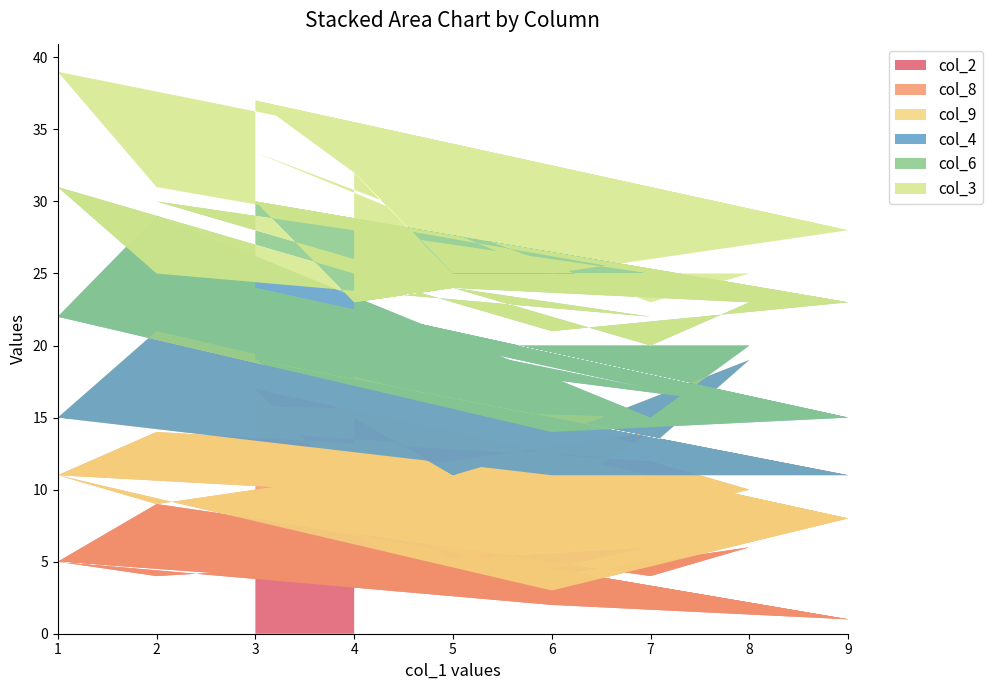

Reading left to right, what are all the values shown in this chart?

col_2: 3=8	9=1	1=5	2=4	7=6	5=3	4=7	3=8	9=1	6=2	1=5	2=9	7=4	8=6	5=3	4=7
col_8: 3=9	9=7	1=6	2=5	7=8	5=2	4=3	3=9	9=7	6=1	1=6	2=5	7=8	8=4	5=2	4=3
col_9: 3=2	9=3	1=4	2=7	7=1	5=6	4=5	3=2	9=3	6=8	1=4	2=7	7=1	8=9	5=6	4=5
col_4: 3=5	9=4	1=7	2=8	7=2	5=9	4=6	3=5	9=4	6=3	1=7	2=8	7=2	8=1	5=9	4=6
col_6: 3=6	9=8	1=9	2=1	7=5	5=4	4=2	3=6	9=8	6=7	1=9	2=1	7=5	8=3	5=4	4=2
col_3: 3=7	9=5	1=8	2=6	7=3	5=1	4=9	3=7	9=5	6=4	1=8	2=6	7=3	8=2	5=1	4=9